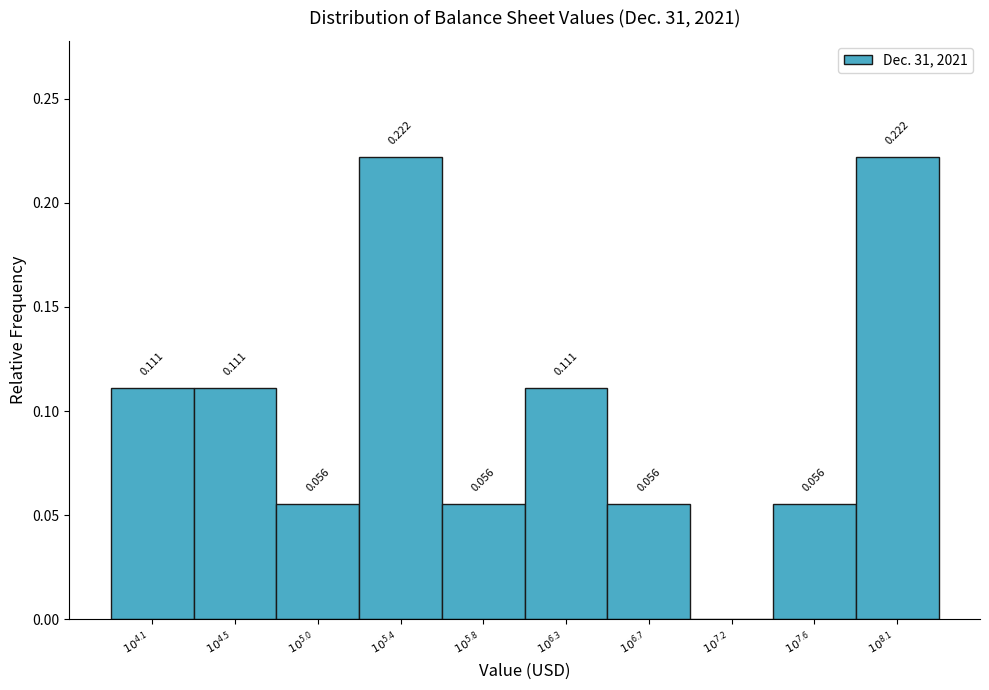

Count the number of data series in this chart.

1